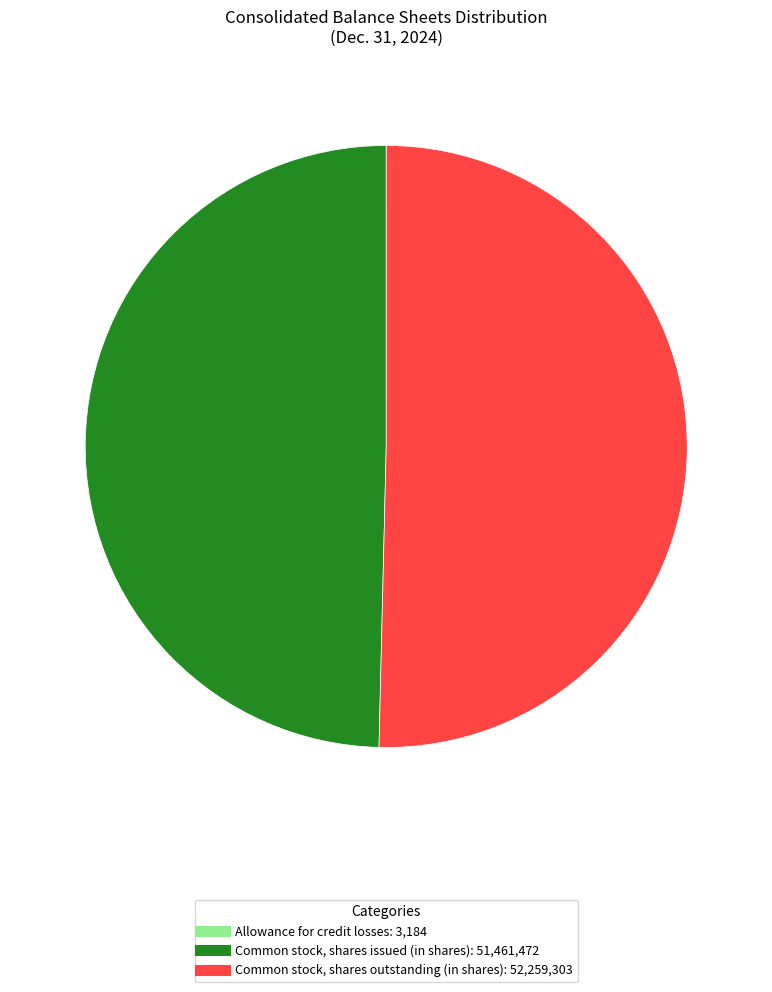

What is the largest slice in the pie chart?

Common stock, shares outstanding (in shares)